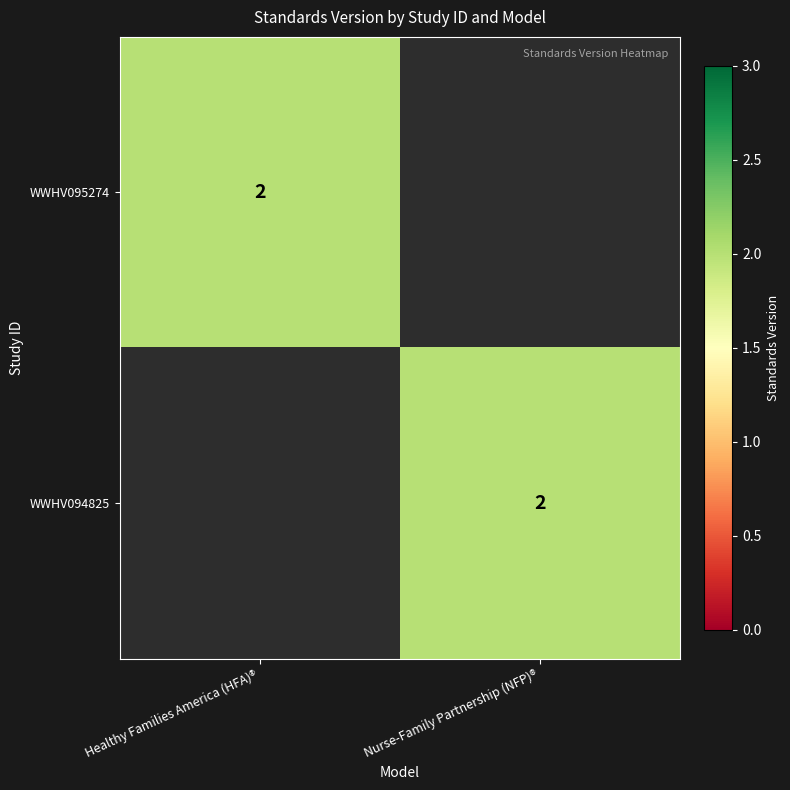

The value of WWHV094825 at Nurse-Family Partnership (NFP)® is 2. True or false?

True